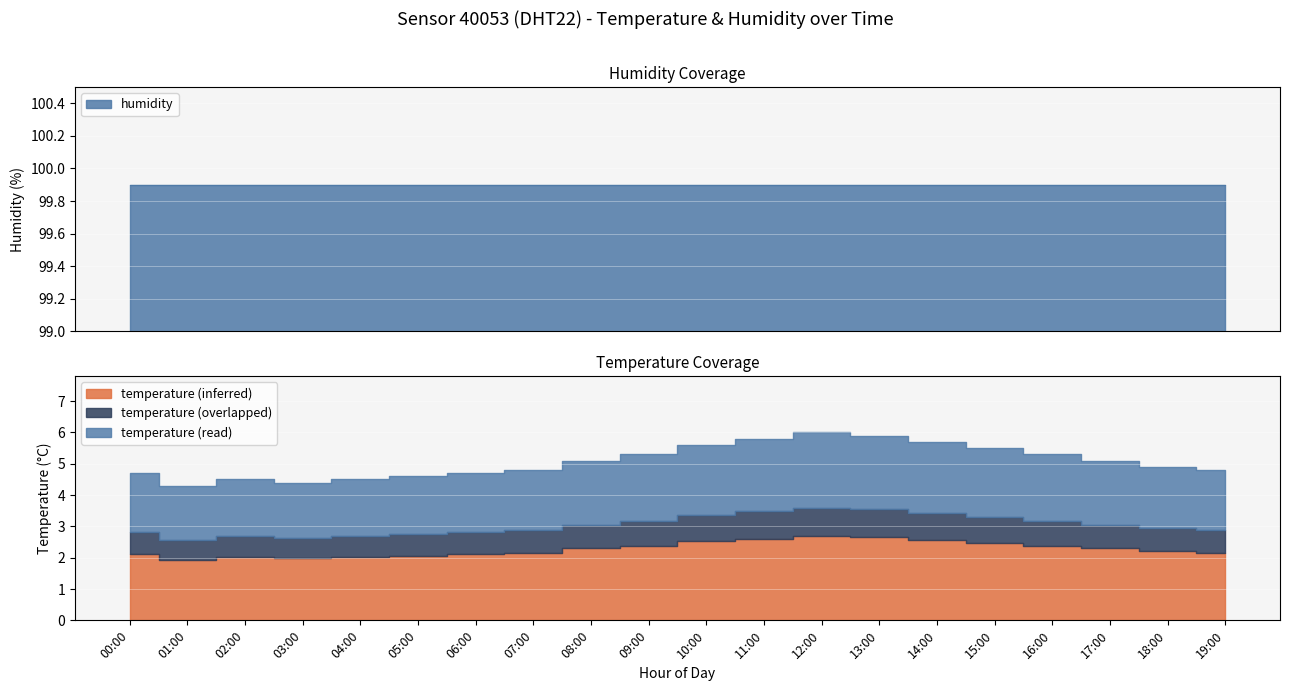

What value does the temperature series have at 03:00?

4.4